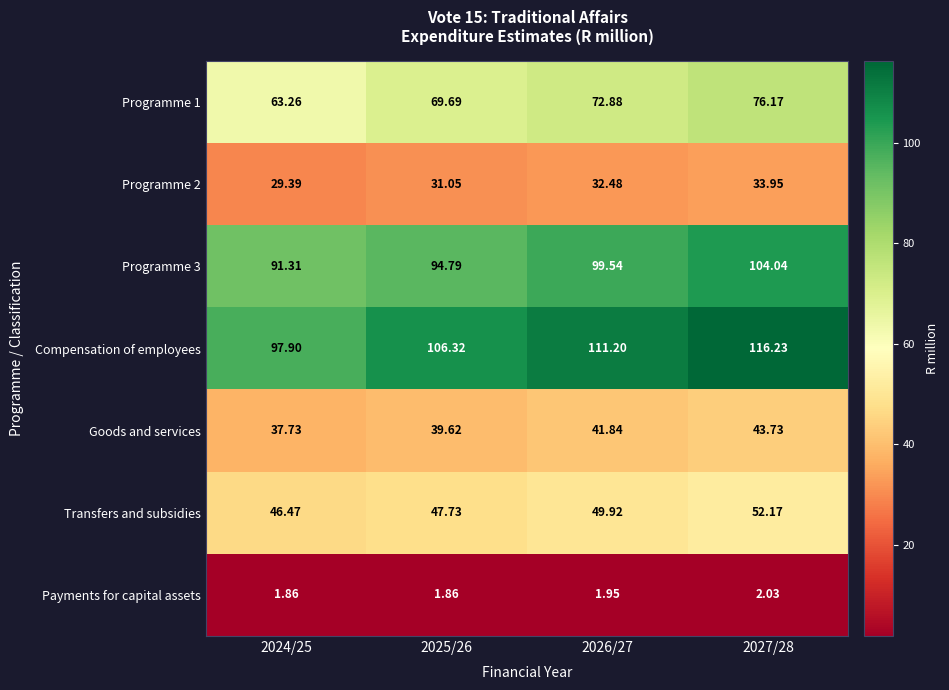

At which category is the sum across all series the highest?

2027/28